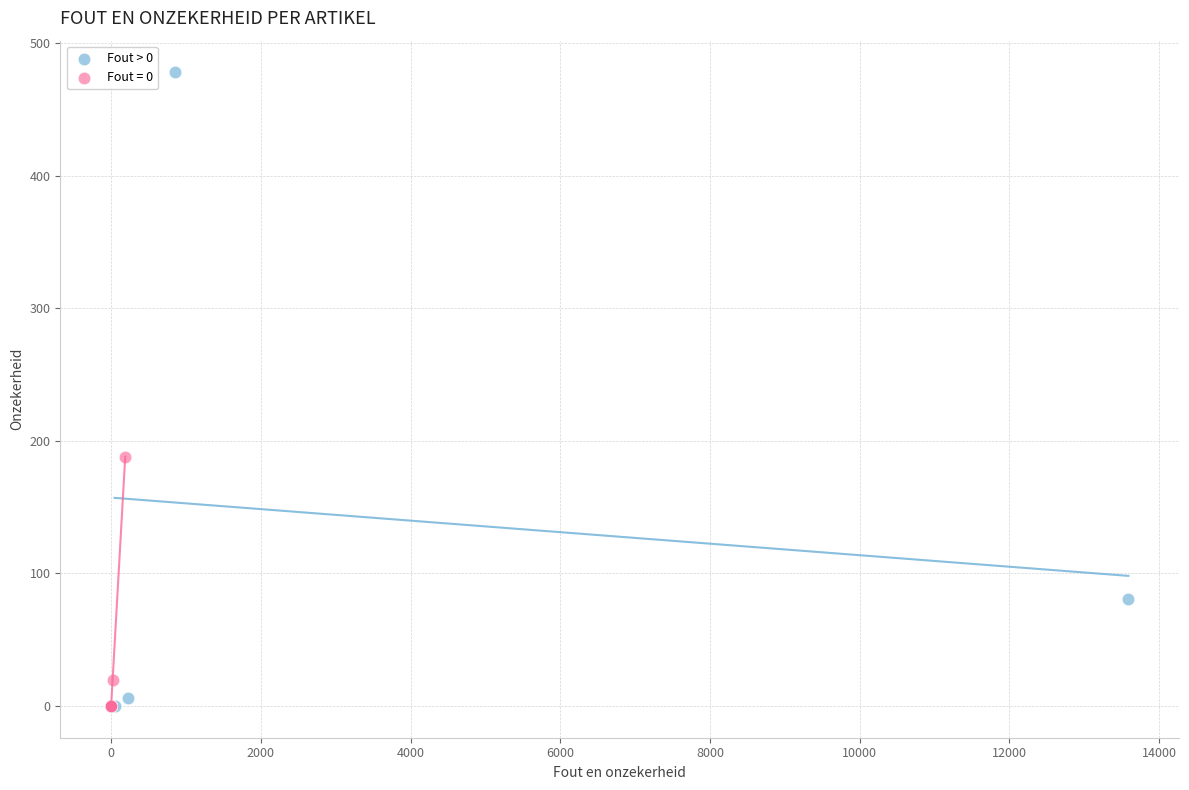

Which series reaches the maximum Y coordinate?

Fout > 0